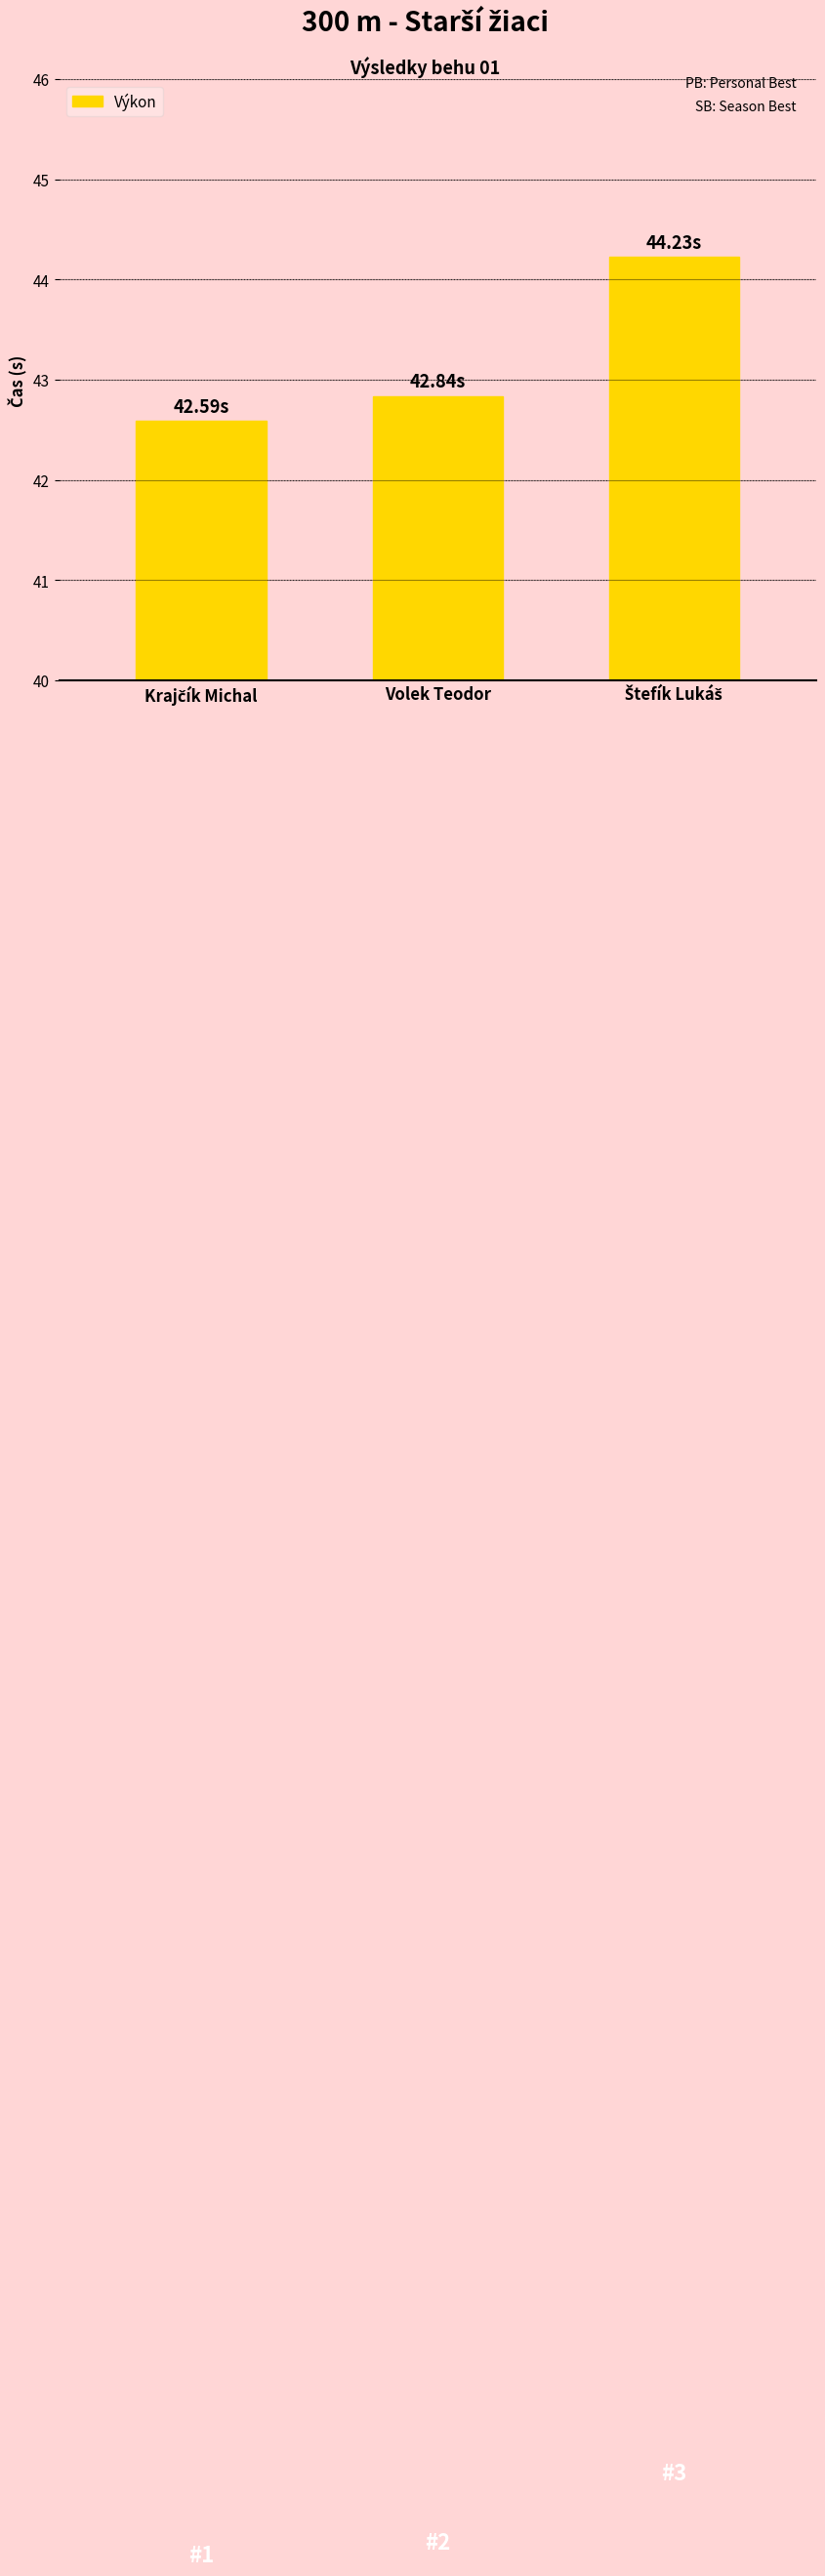

What is the label of the 2nd bar from the right?

Volek Teodor